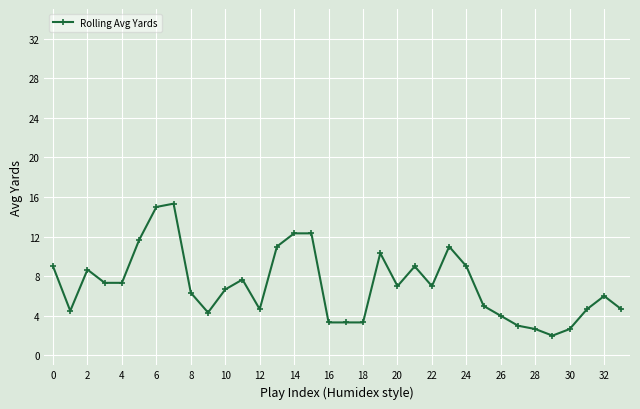

What is the average value?

7.1